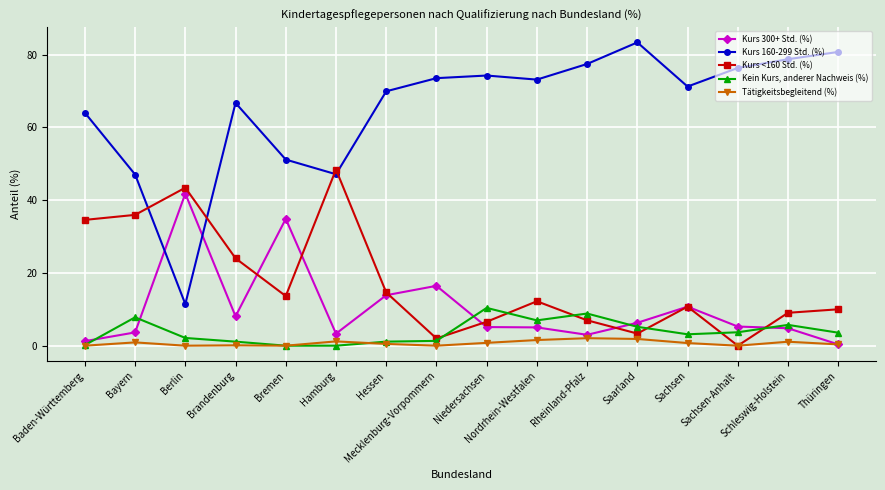

How many lines are shown in the chart?

5